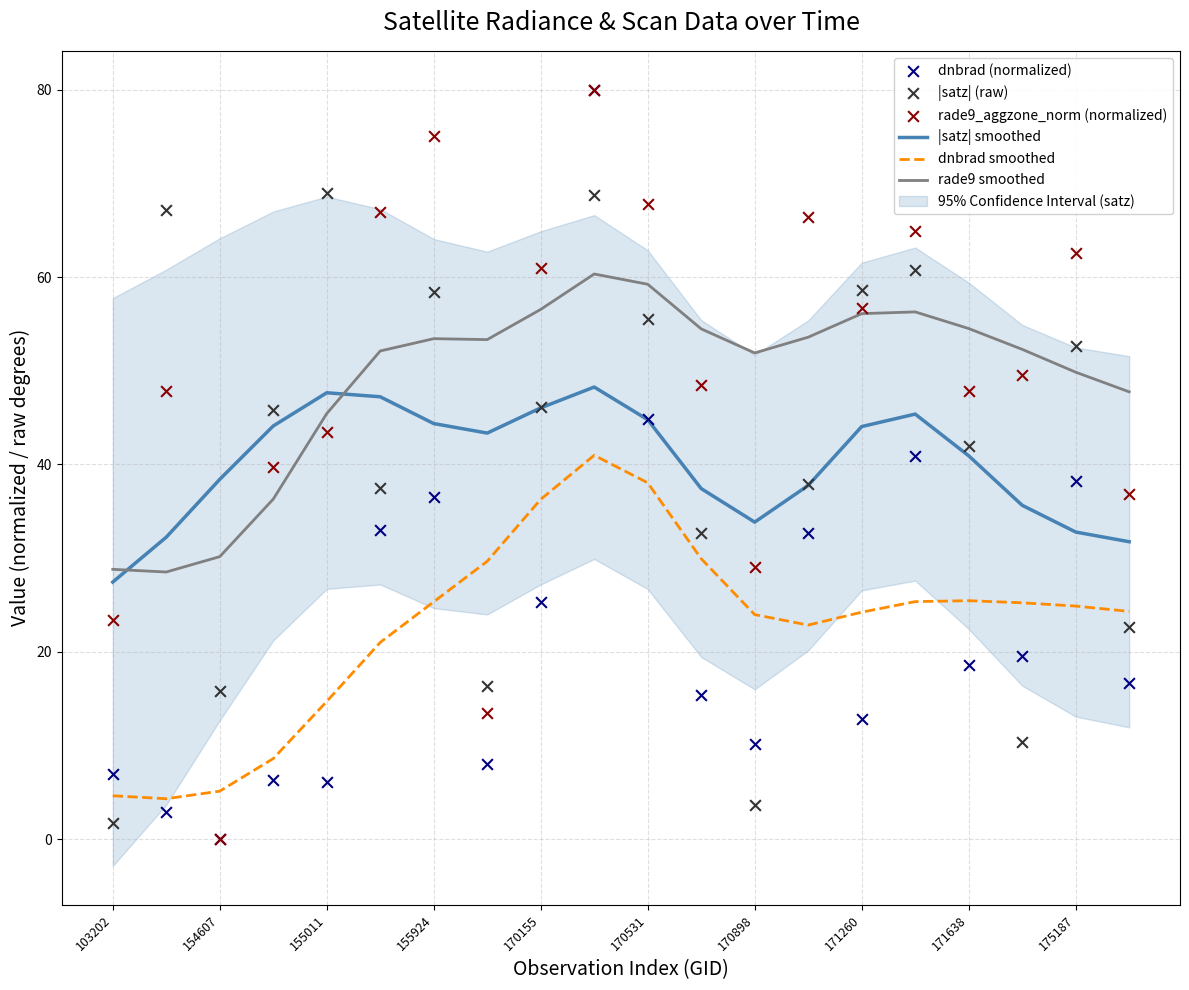

Is the value of |satz| smoothed at 170531 greater than the value of dnbrad smoothed at 171260?

Yes